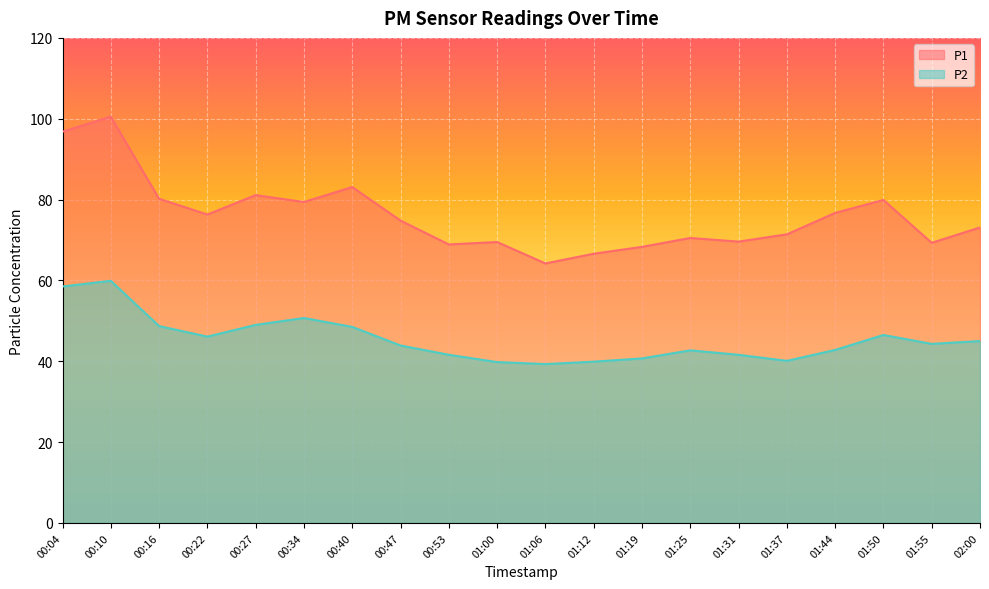

The P2 series shows 39.8 at 01:00. True or false?

True